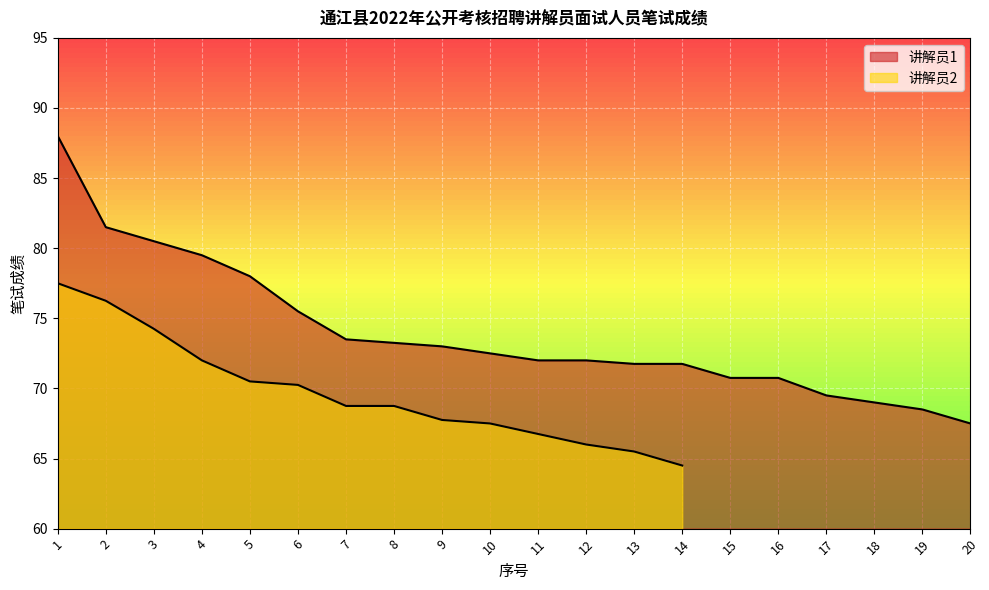

What is the value of the 5th point from the left?

78.0